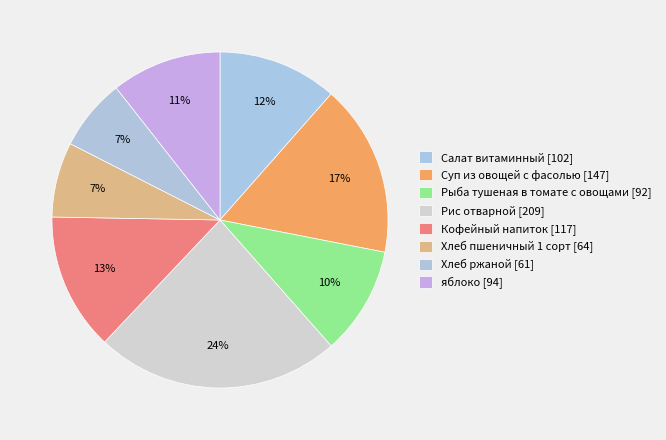

True or false: яблоко accounts for 23% of the total.

False